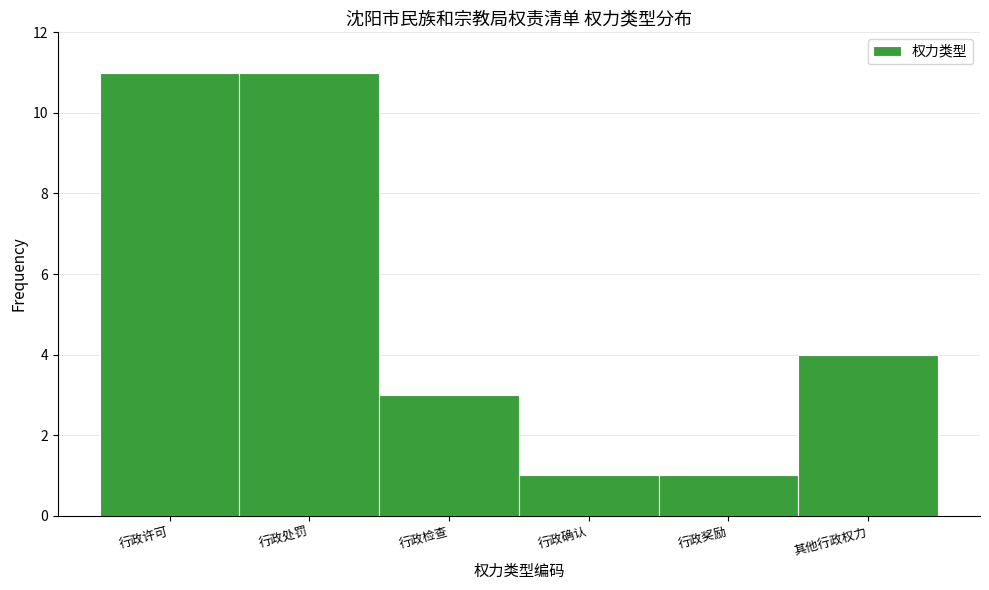

Reading right to left, list all the values displayed in this chart.

其他行政权力=4	行政奖励=1	行政确认=1	行政检查=3	行政处罚=11	行政许可=11